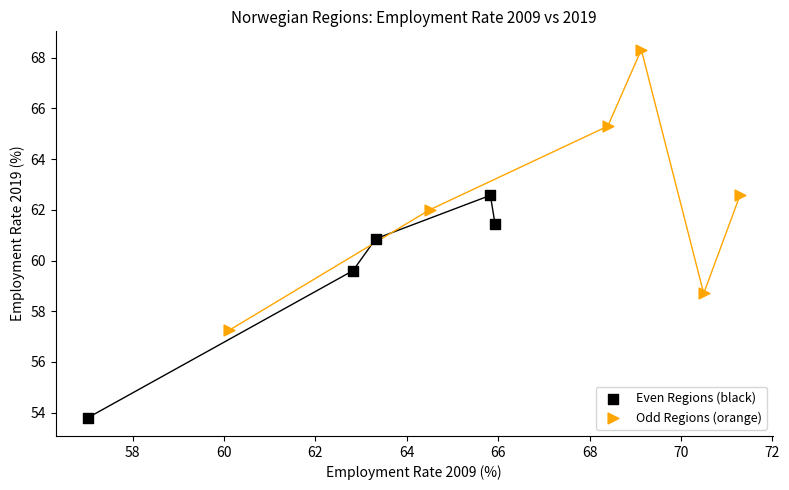

Which series reaches the minimum Y coordinate?

Even Regions (black)